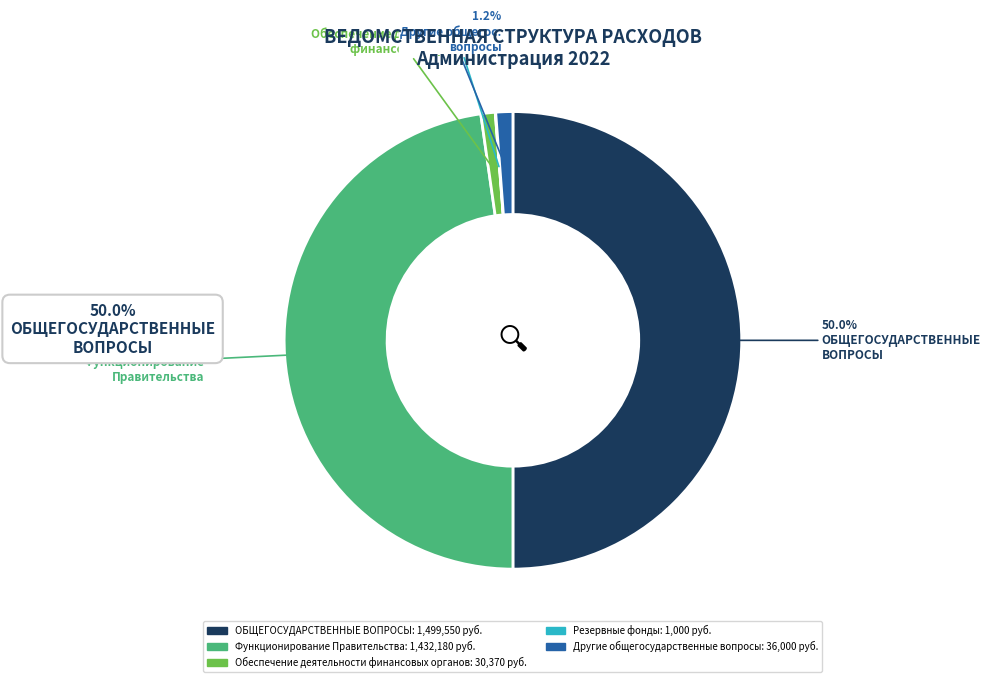

What is the ratio of the value at Другие общегосударственные вопросы to the value at Обеспечение деятельности финансовых органов?

1.2